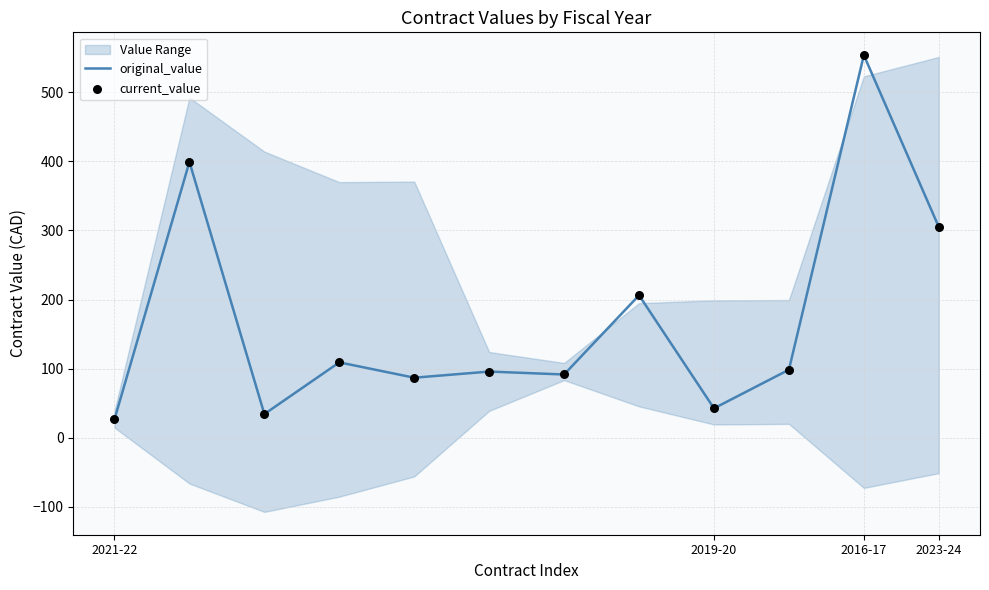

Which series has the largest total across all categories?

original_value